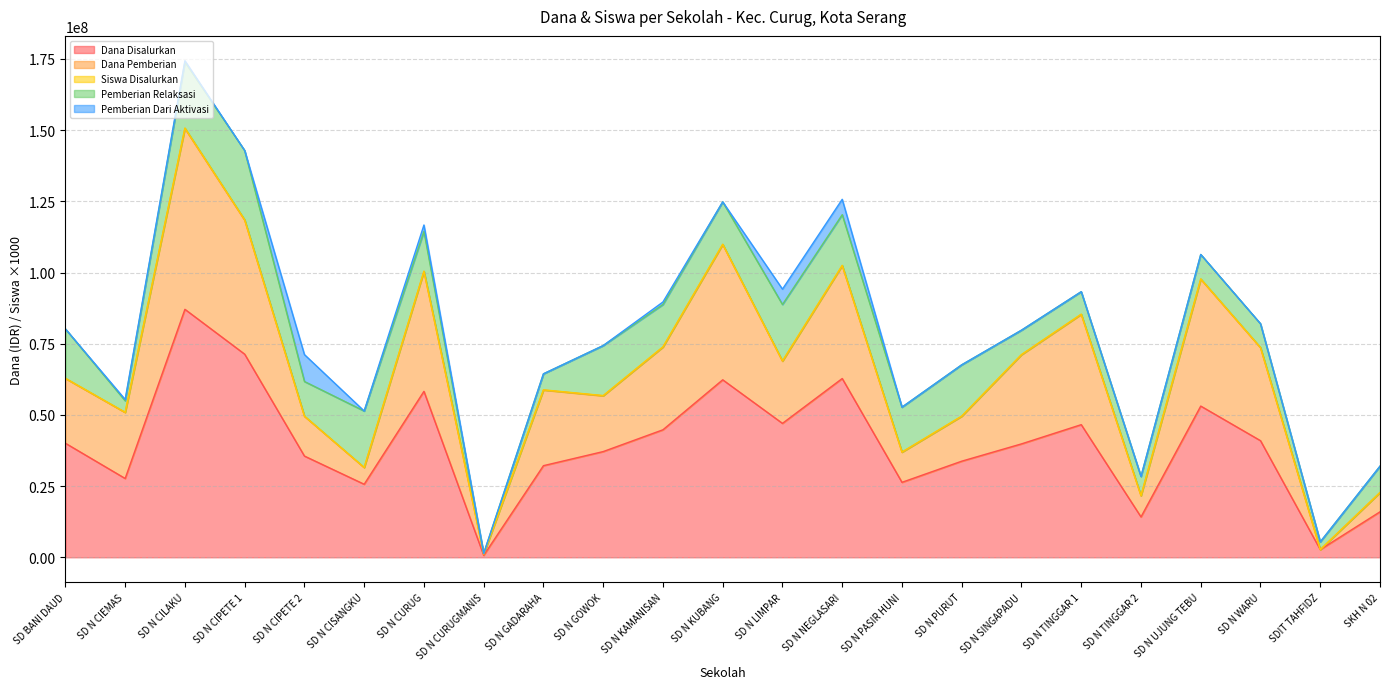

At which category is the sum across all series the highest?

SD N CILAKU